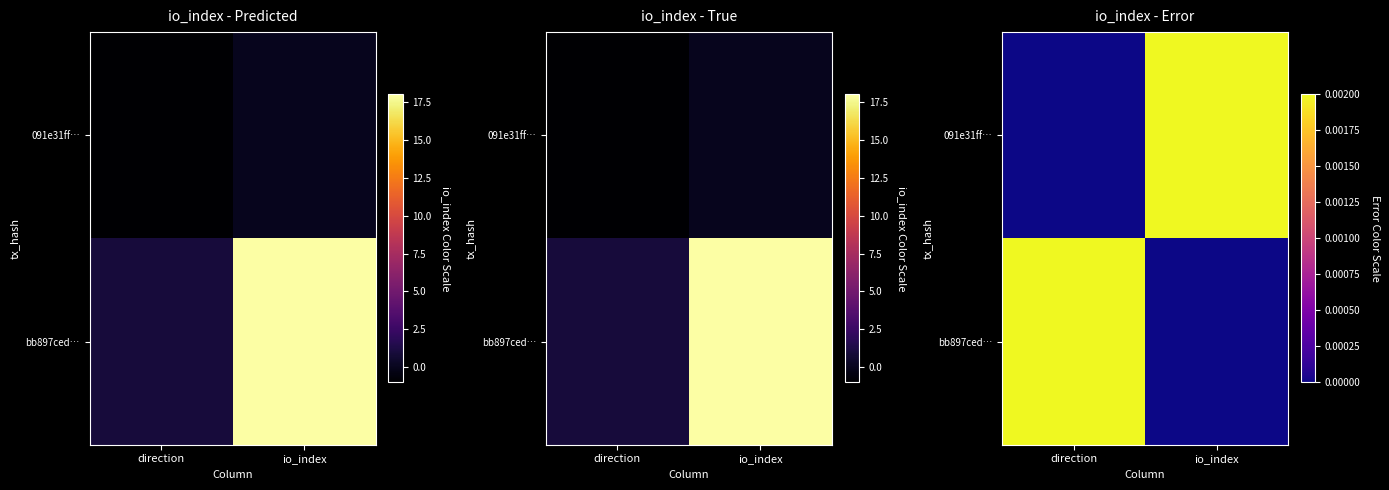

Which category has the highest value in the 091e31ff… series?

io_index